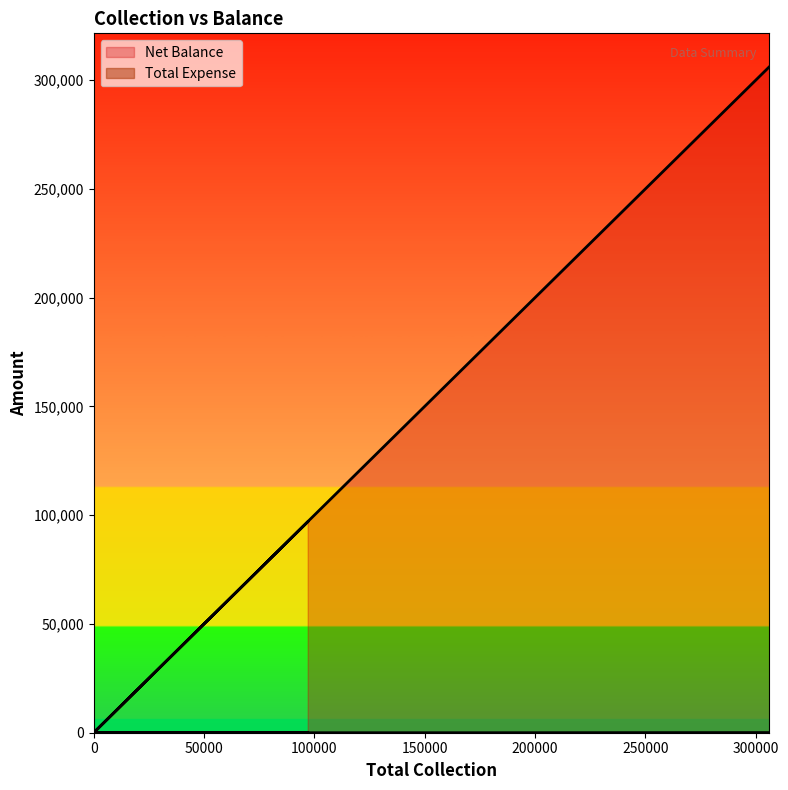

What is the value of the Total Expense point at the 5th from the left?

73